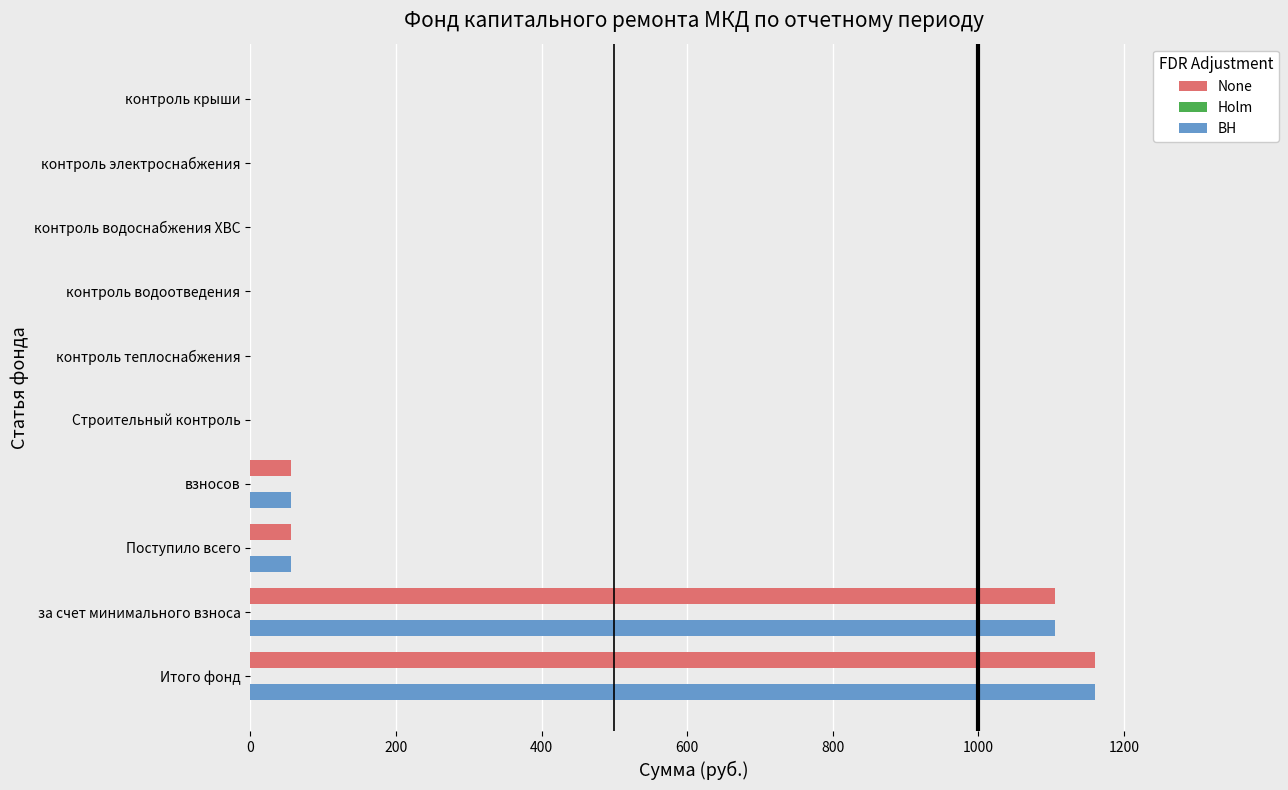

The value of BH at контроль теплоснабжения is 809.0. True or false?

False